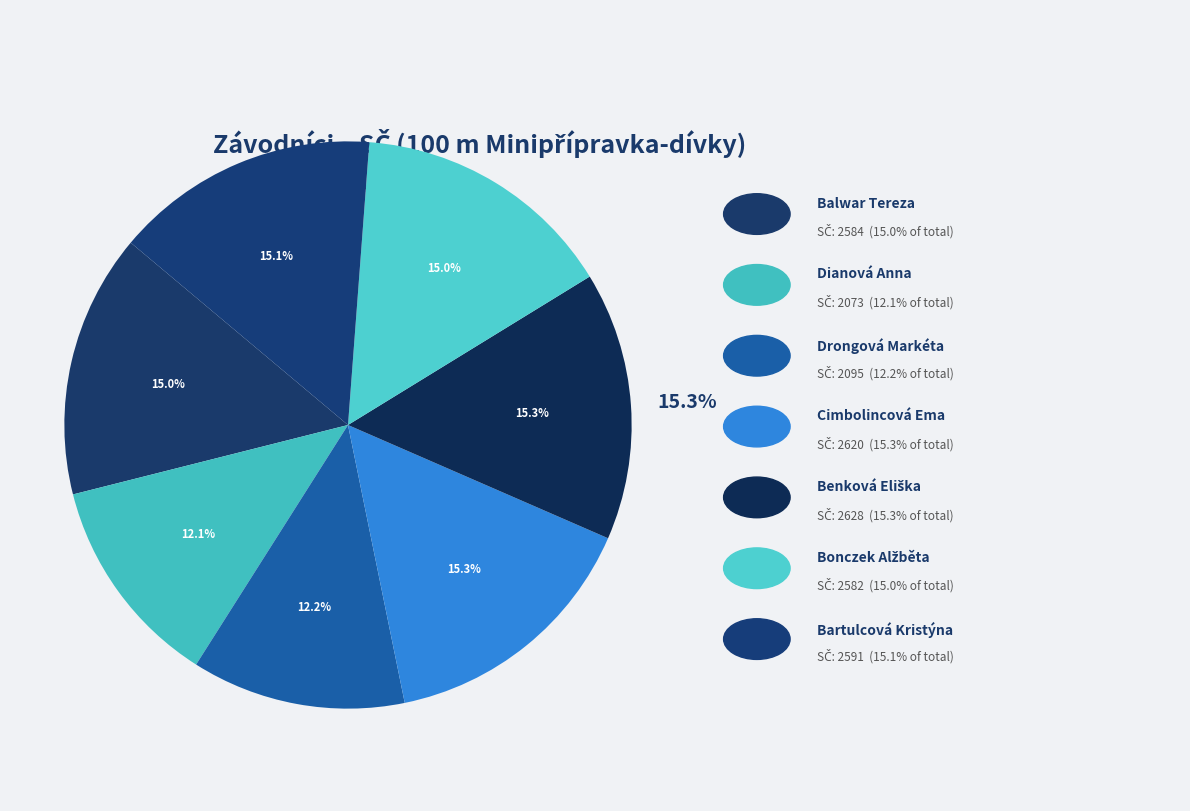

Combined, do Cimbolincová Ema and Benková Eliška account for over 50%?

No